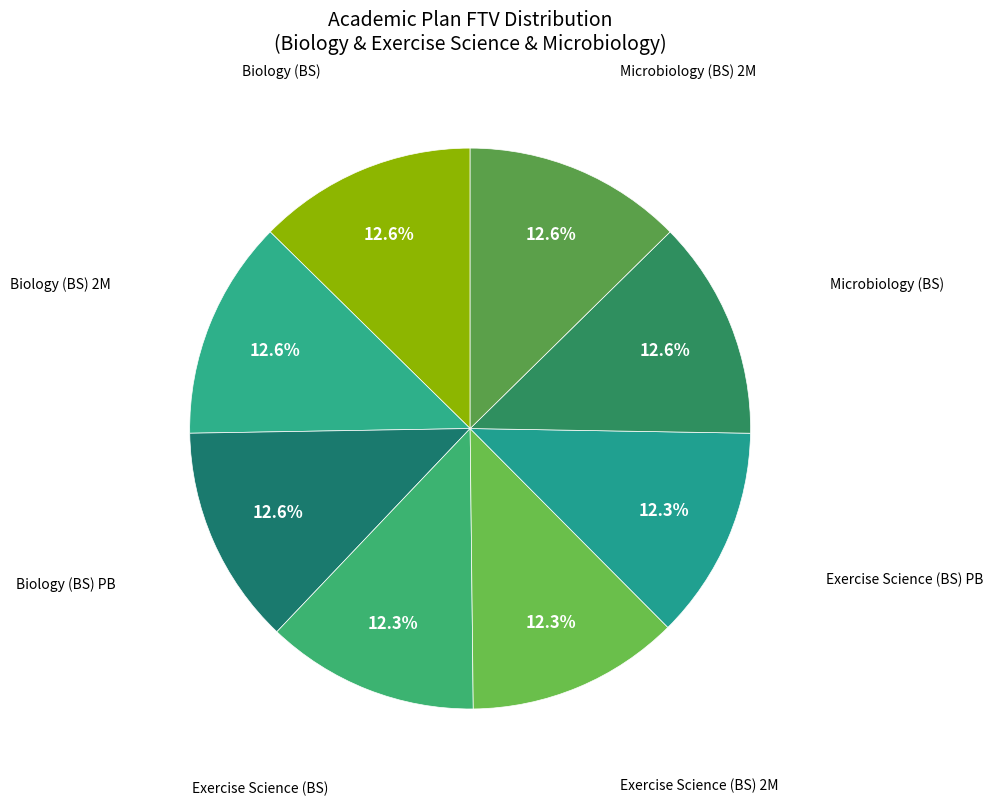

How many slices are in this pie chart?

8